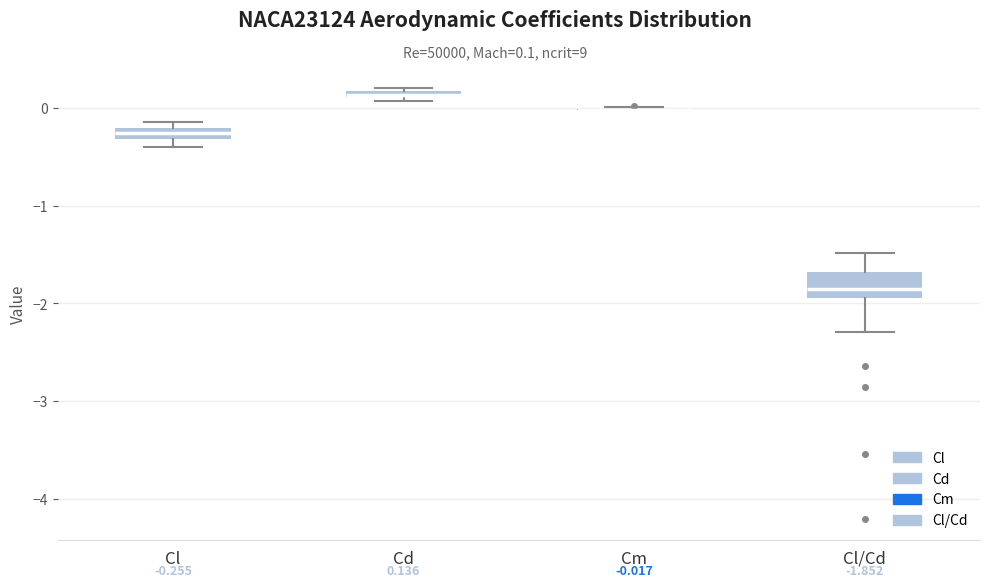

Comparing the boxes themselves (not the whiskers), which one is the tallest?

Cl/Cd